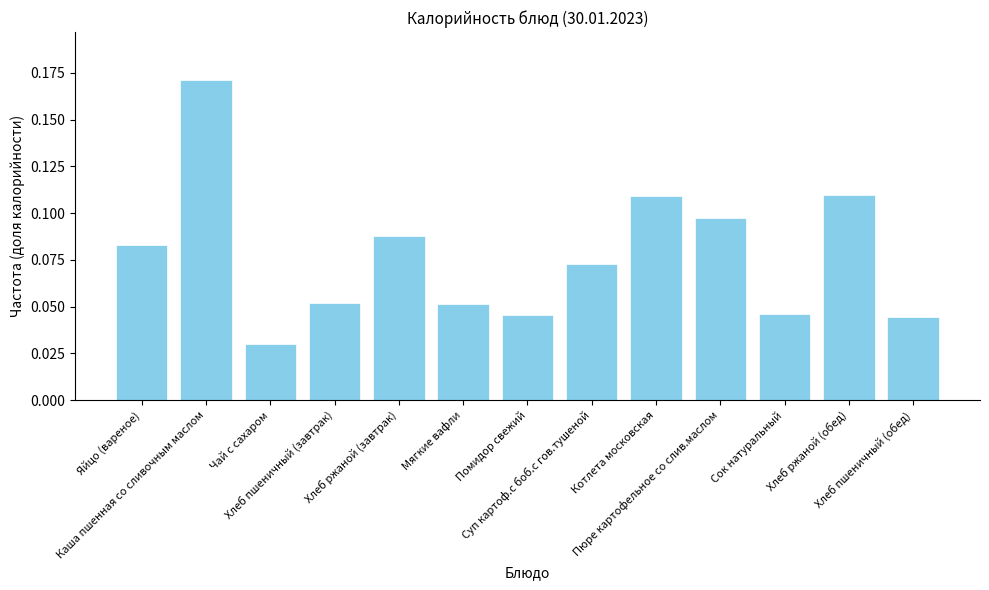

At which category does the chart reach its peak across all series?

Каша пшенная со сливочным маслом